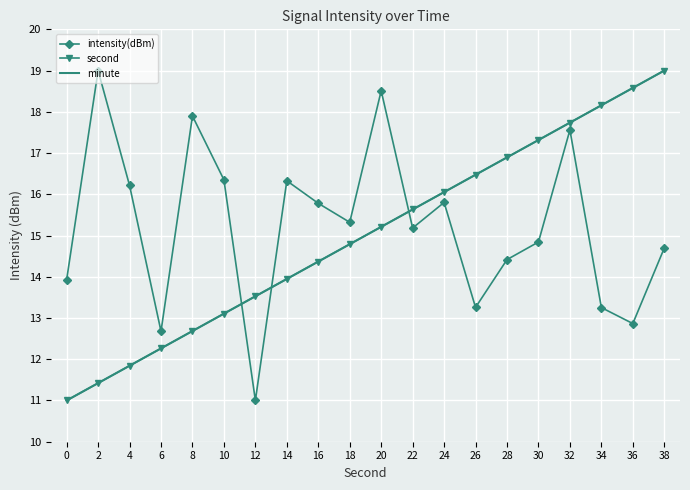

What is the total value across all series at 34?

49.6